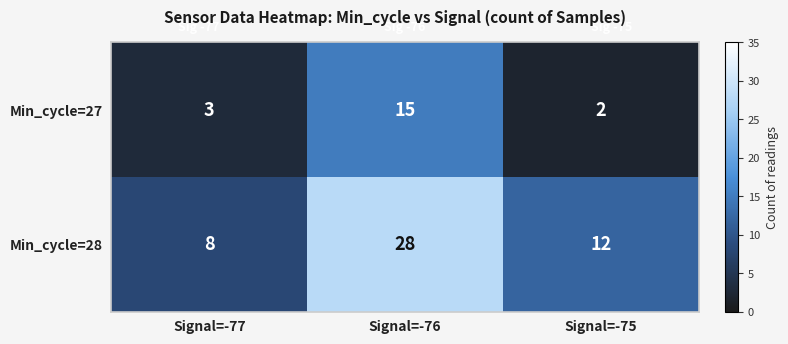

Is it true that Min_cycle=27 equals 1 at Signal=-77?

False